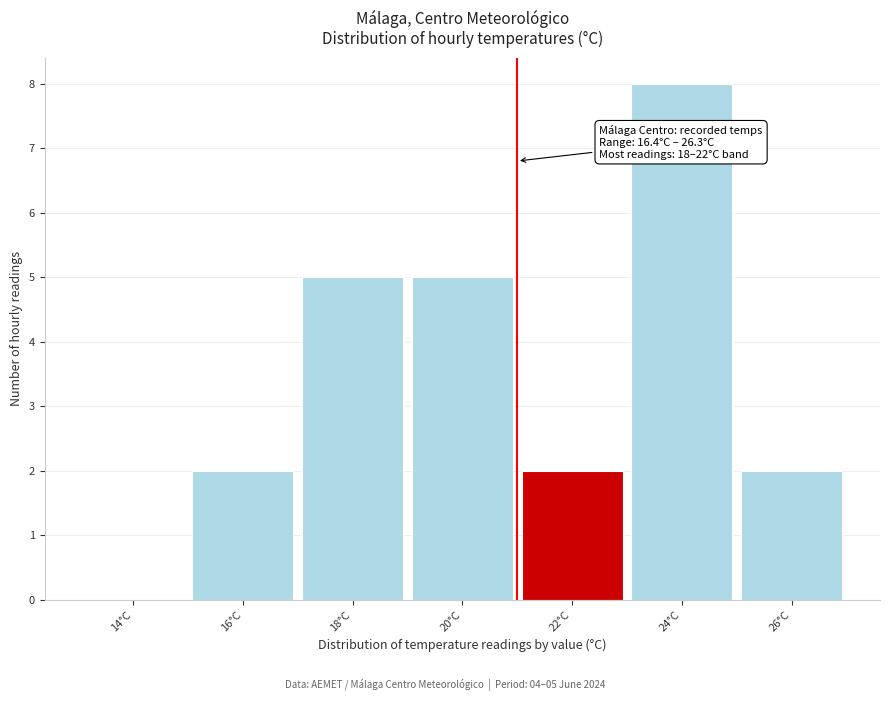

Reading right to left, what are all the values shown in this chart?

26°C=2	24°C=8	22°C=2	20°C=5	18°C=5	16°C=2	14°C=0